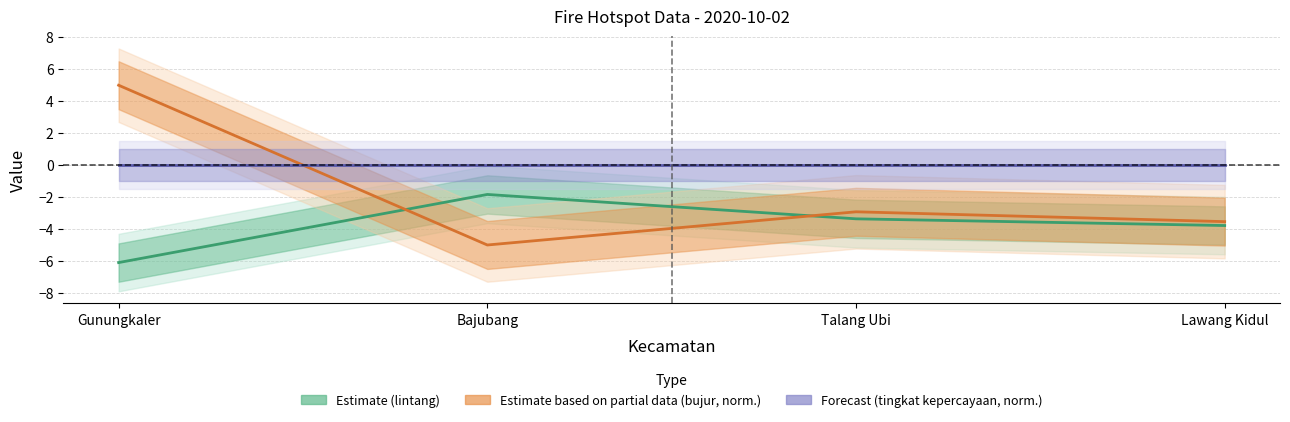

Rank the series at Bajubang from highest to lowest value.

Forecast (tingkat kepercayaan, normalised), Estimate (lintang), Estimate based on partial data (bujur, normalised)